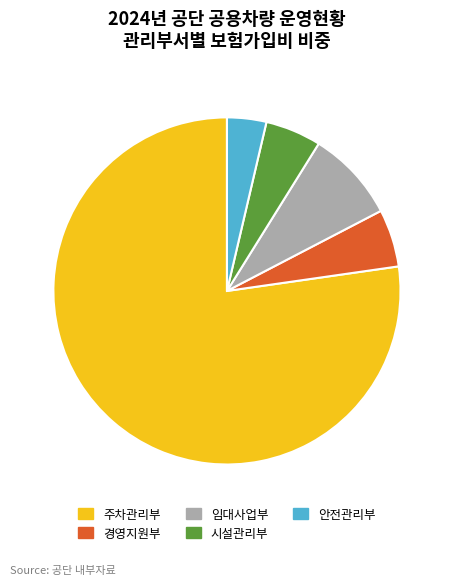

Does any single category account for the majority?

Yes